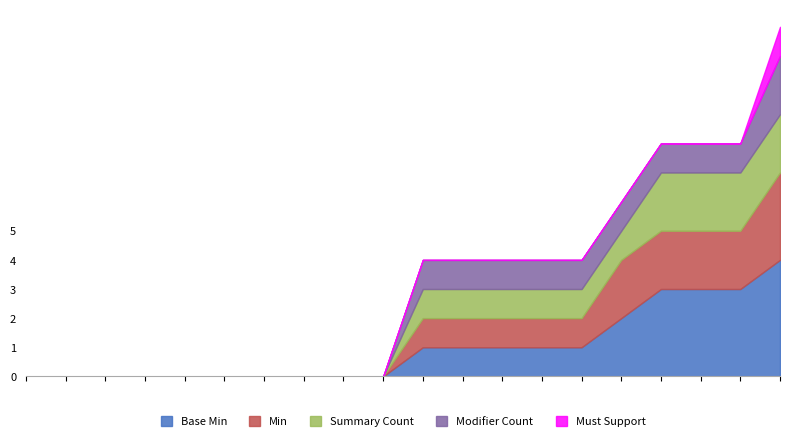

True or false: Cumulative B has a value of -2 at Goal.identifier.

False